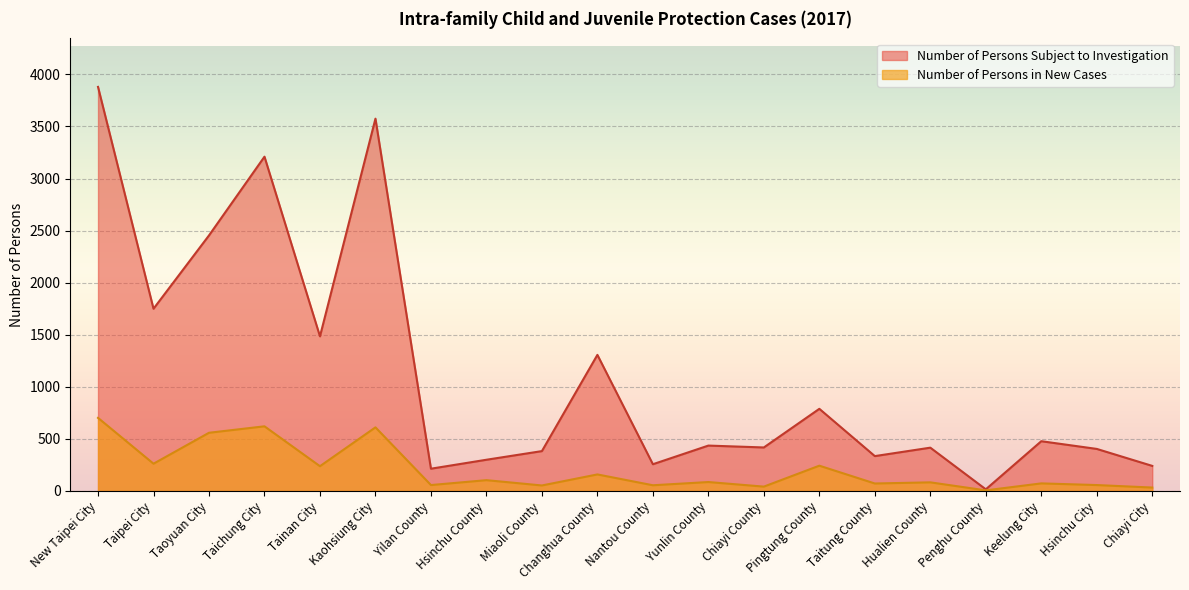

What is the label of the 1st point from the right?

Chiayi City